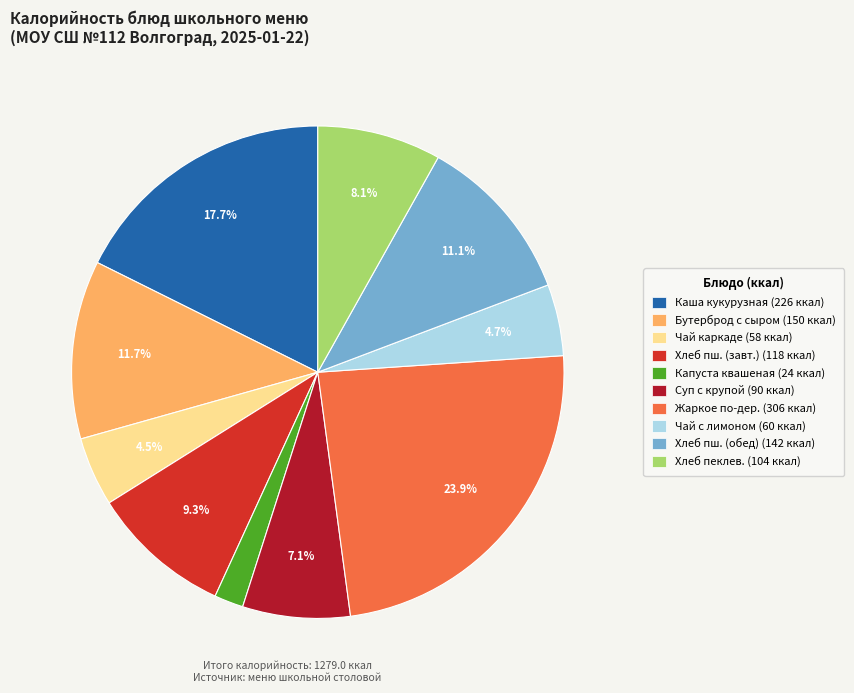

Does any single category account for the majority?

No